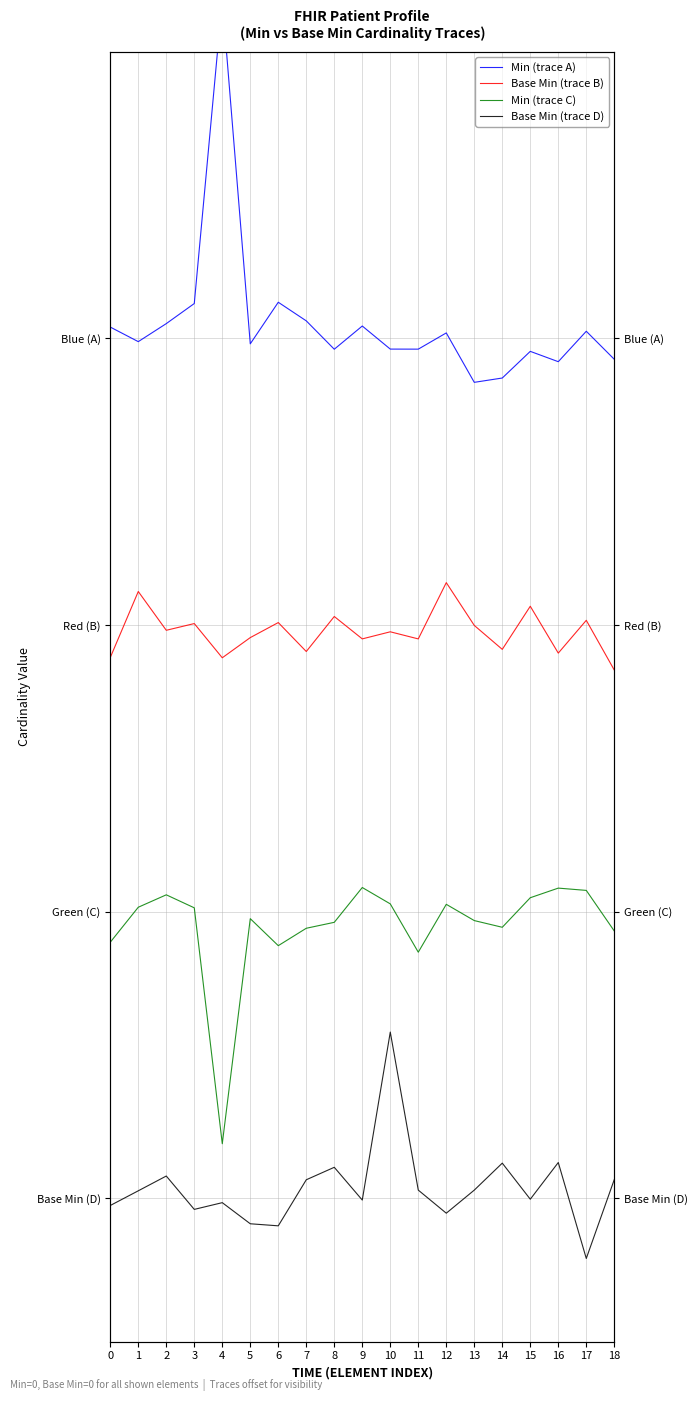

Which series has the largest range (max minus min)?

Min (trace A)